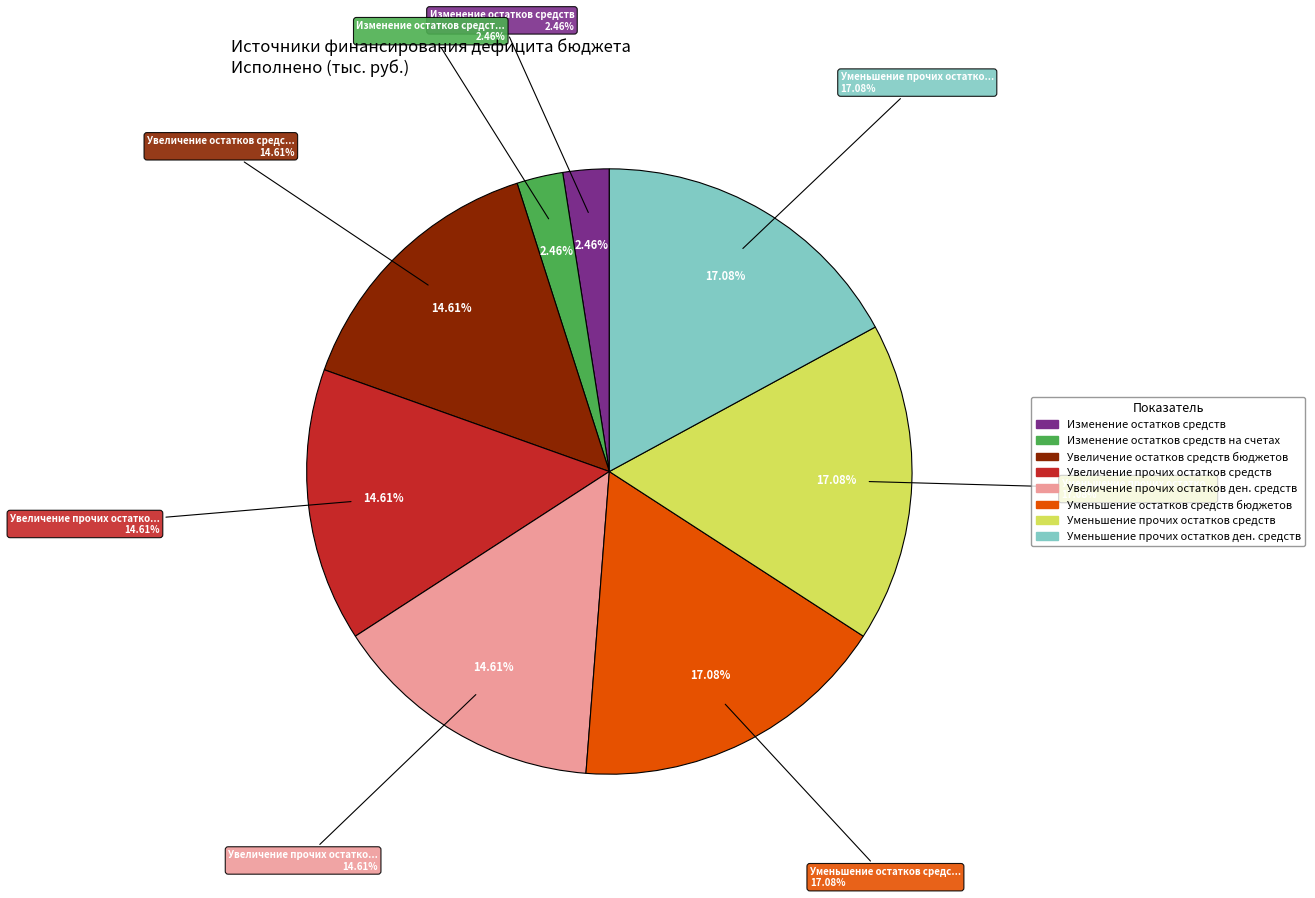

To the nearest percent, what is the average slice percentage?

12%